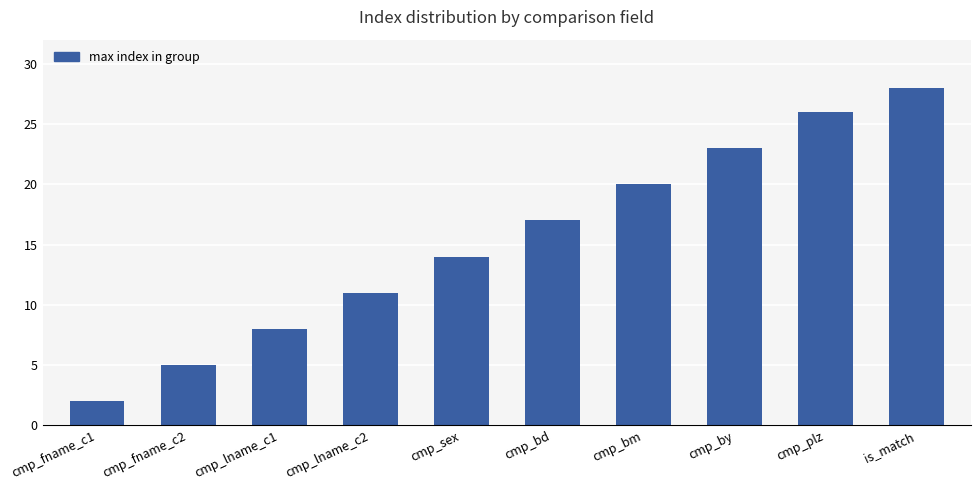

What is the greatest value displayed?

28